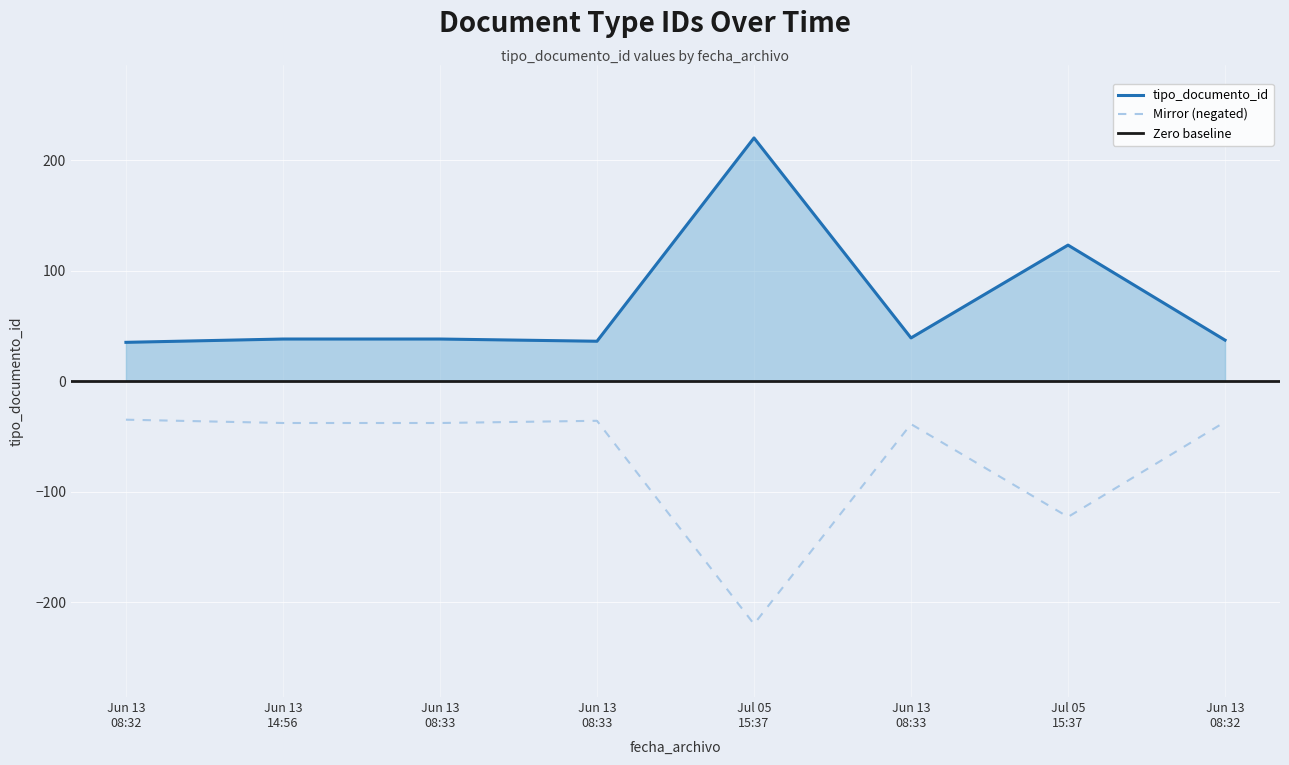

Is it true that the value at Jun 13 08:33 is 39?

True